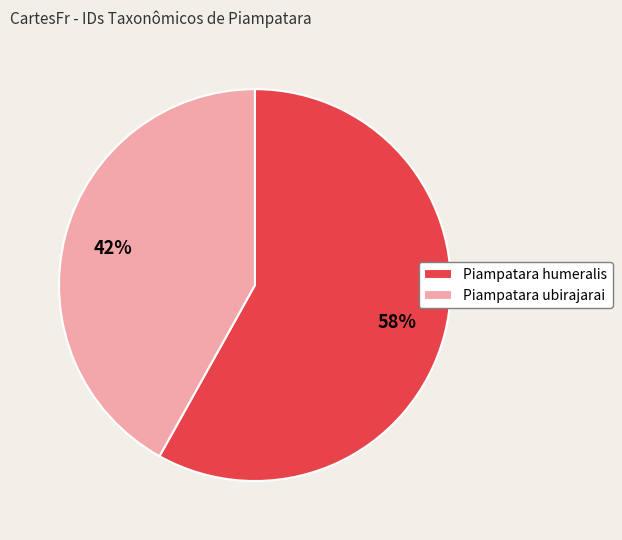

Which category accounts for the majority?

Piampatara humeralis